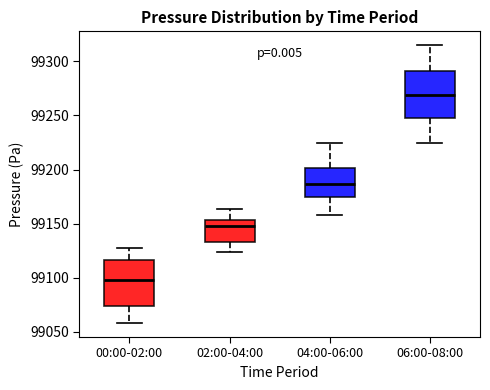

Reading left to right, transcribe this box plot: for each box, give where its median line is, the range the box spans, and where its two whiskers end, as read against the y-axis. The values are not printed on the chart, so give them approximately, as read against the axis.

00:00-02:00: median 99100, box 99075 to 99115, whiskers 99060 to 99125
02:00-04:00: median 99150, box 99135 to 99155, whiskers 99125 to 99165
04:00-06:00: median 99185, box 99175 to 99200, whiskers 99160 to 99225
06:00-08:00: median 99270, box 99245 to 99290, whiskers 99225 to 99315